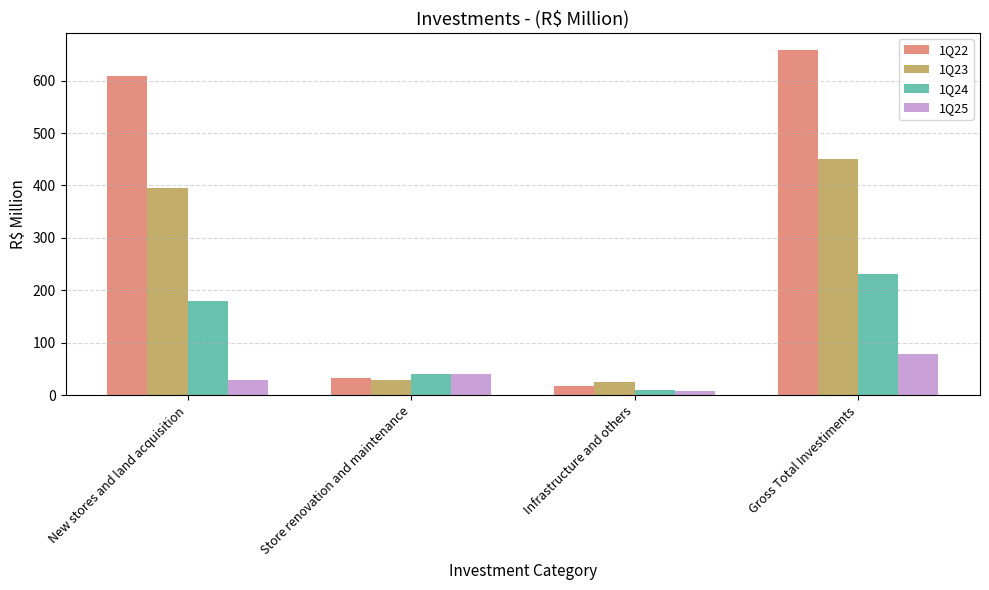

What is the spread (max minus min) of values at New stores and land acquisition?

579